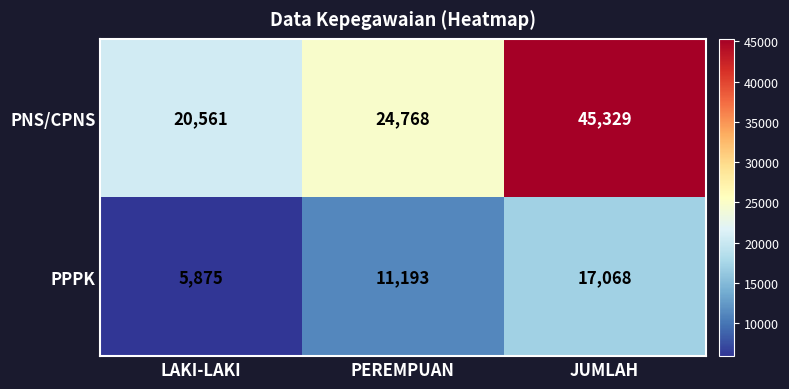

At which category is the sum across all series the highest?

JUMLAH